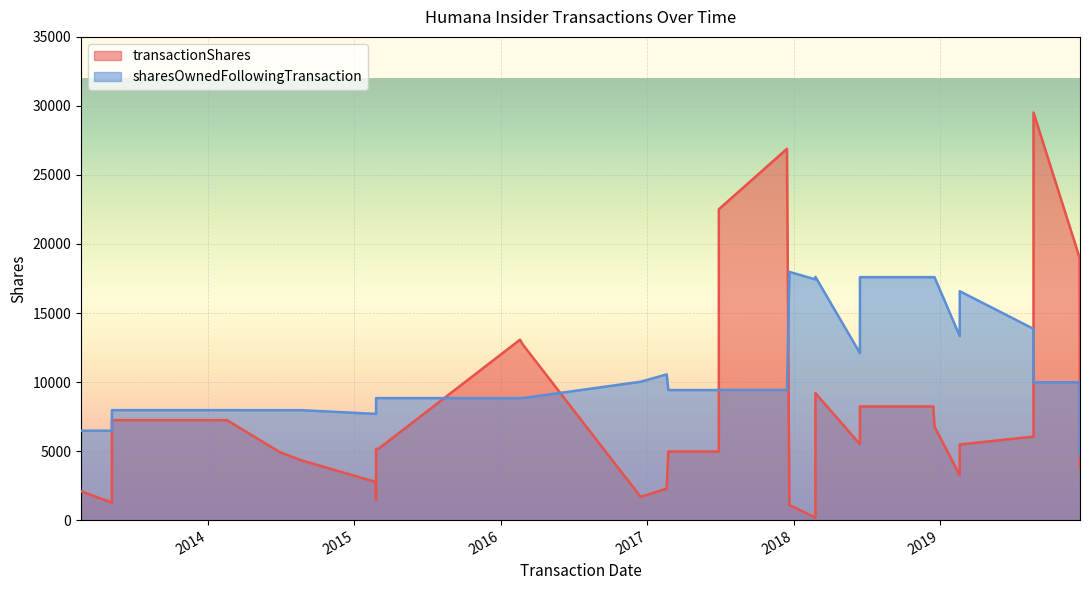

True or false: sharesOwnedFollowingTransaction has more than 2 points higher than both neighbors.

True